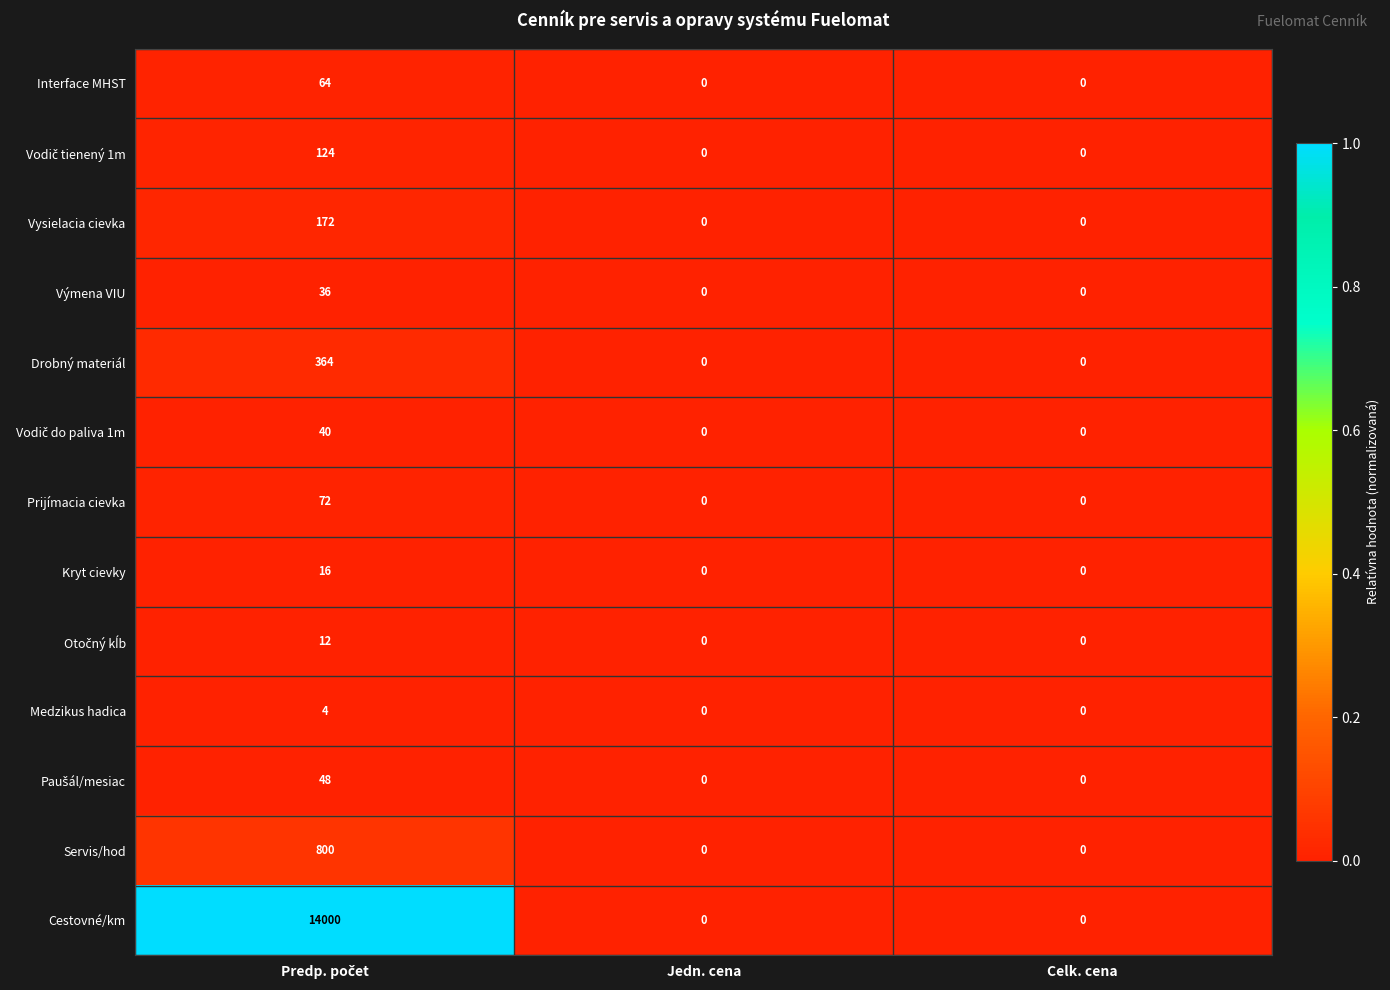

Count the number of categories in the chart.

3